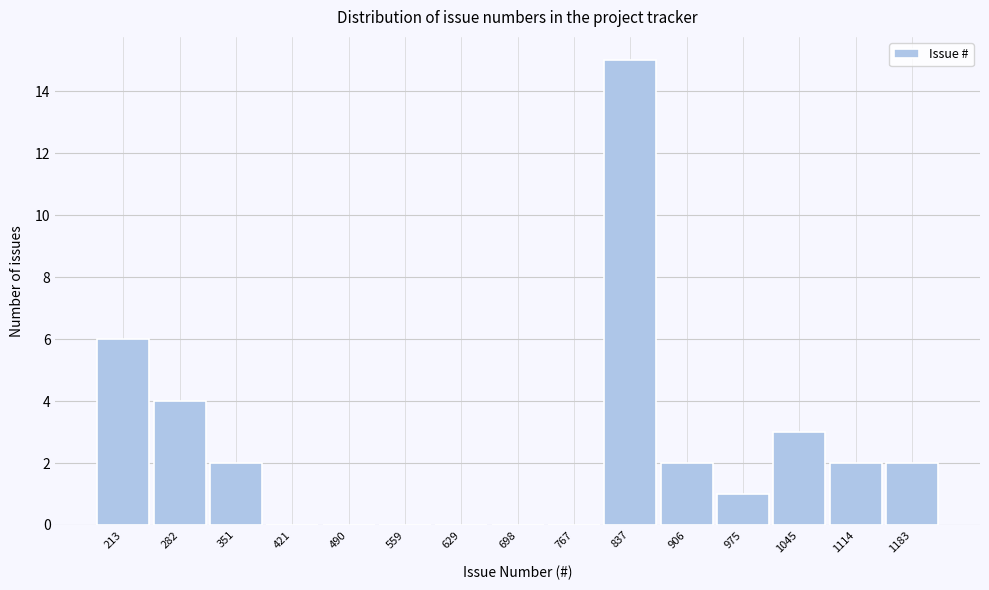

Reading left to right, list all the values displayed in this chart.

213=6	282=4	351=2	421=0	490=0	559=0	629=0	698=0	767=0	837=15	906=2	975=1	1045=3	1114=2	1183=2